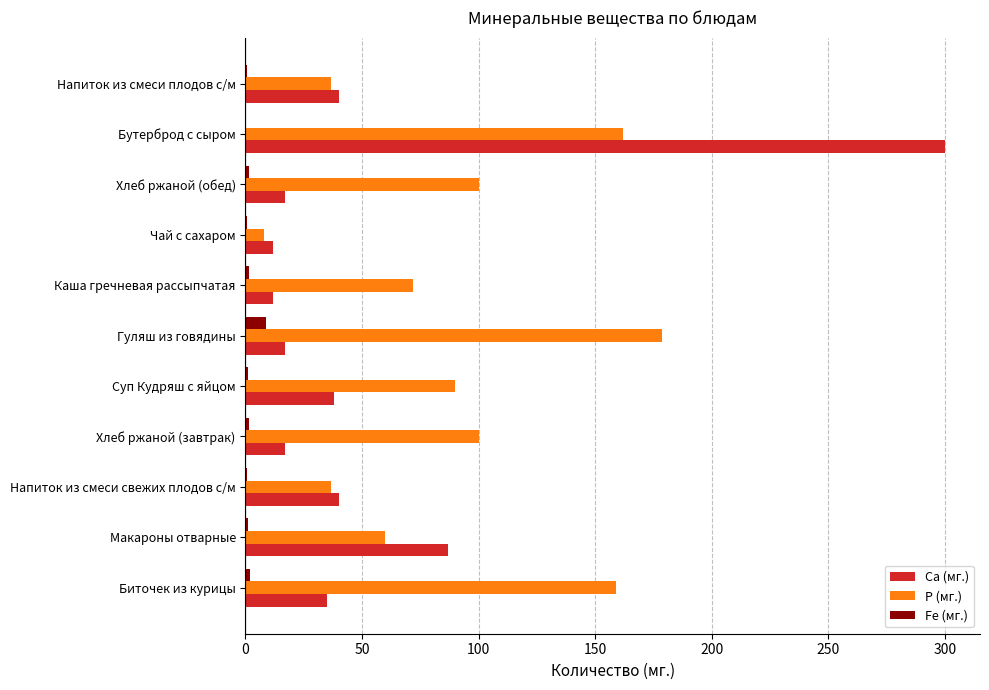

Count the number of categories in the chart.

11